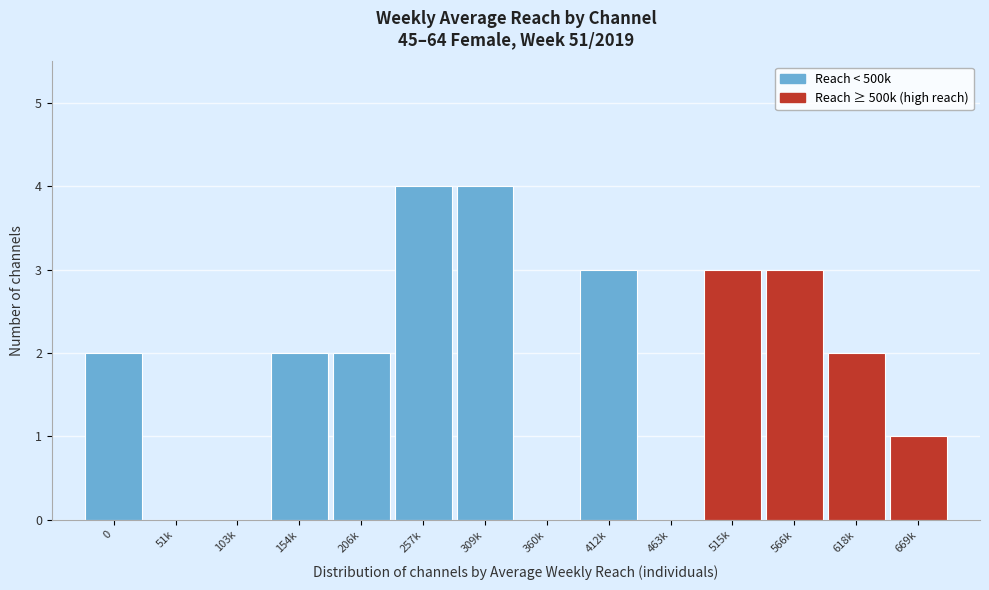

Reading left to right, what are all the values shown in this chart?

0=2	51k=0	103k=0	154k=2	206k=2	257k=4	309k=4	360k=0	412k=3	463k=0	515k=3	566k=3	618k=2	669k=1